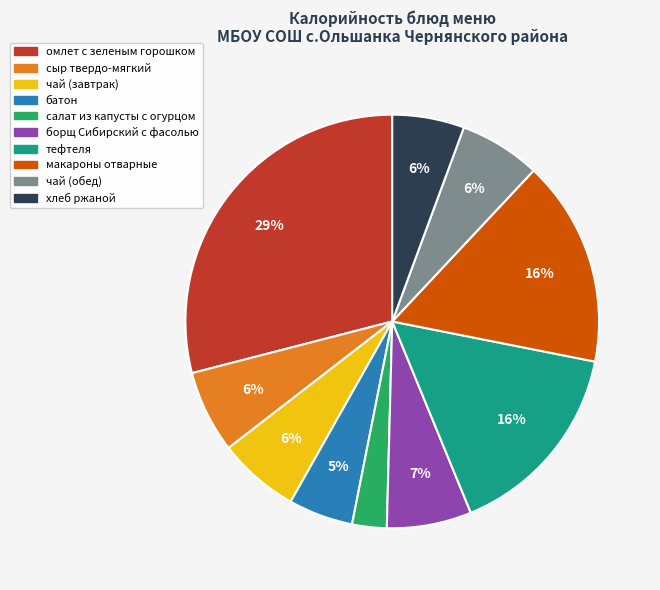

What is the ratio of the value at чай (завтрак) to the value at тефтеля?

0.4